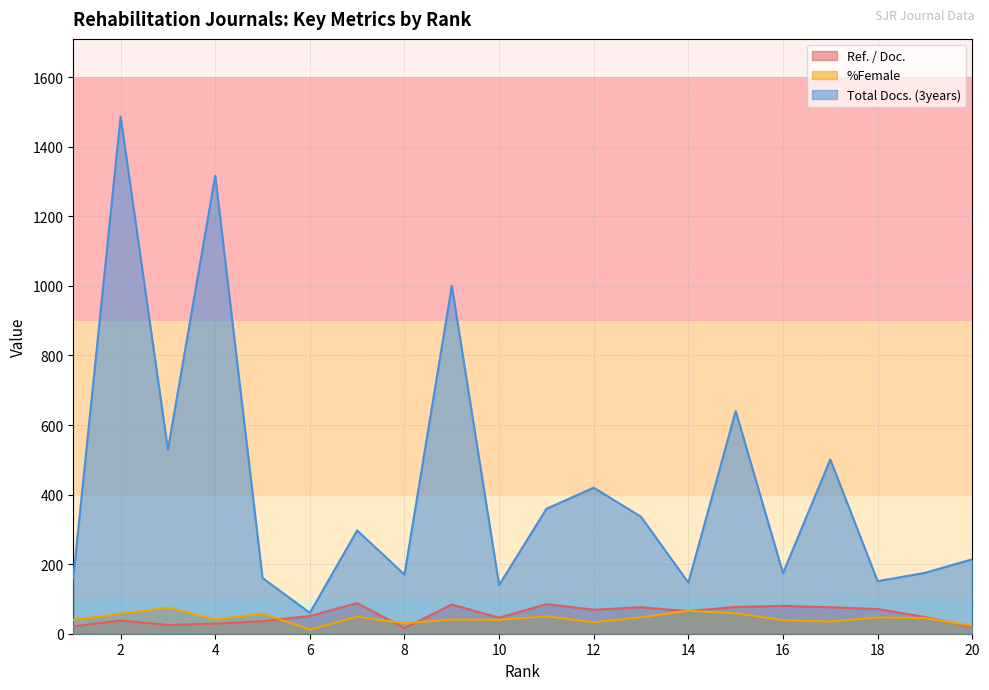

What is the total value across all series at 20?

256